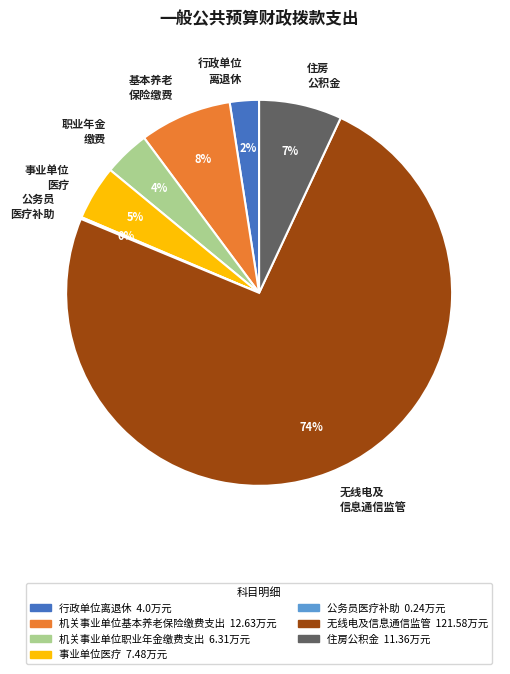

Combined, do 基本养老 保险缴费 and 无线电及 信息通信监管 account for over 50%?

Yes